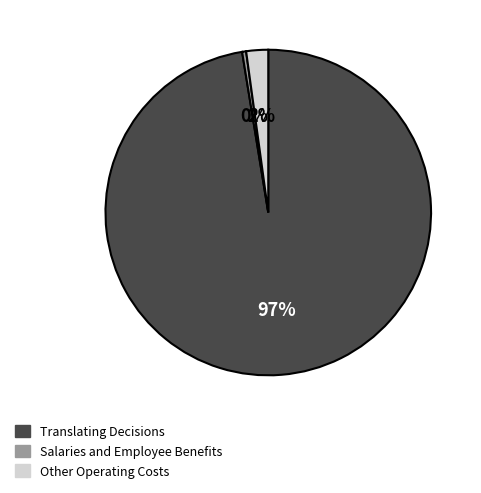

Does any single category account for the majority?

Yes